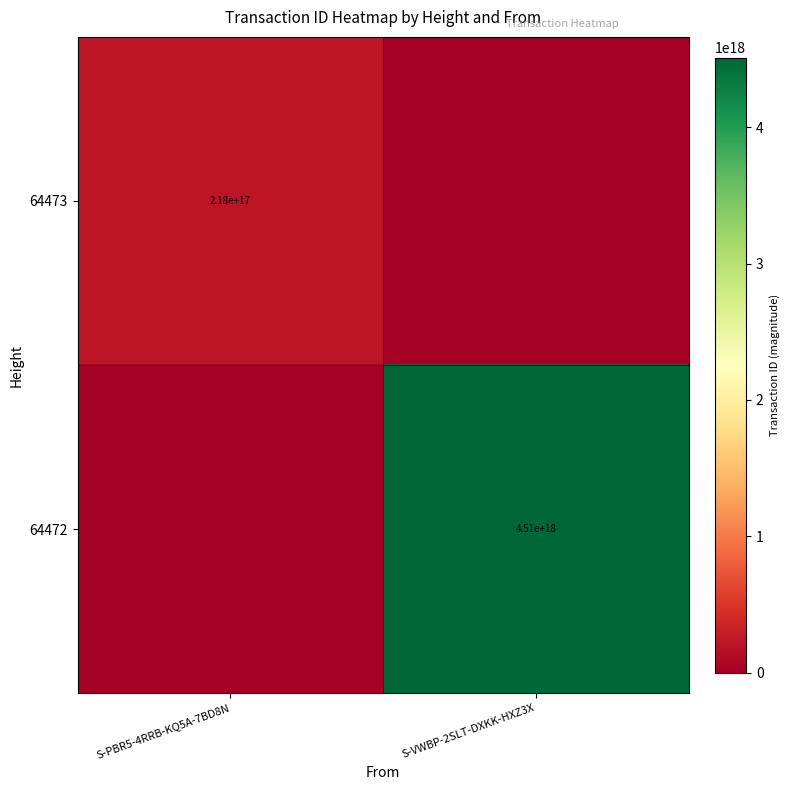

Is it true that 64472 equals 4510000000000000000 at S-VWBP-2SLT-DXKK-HXZ3X?

True